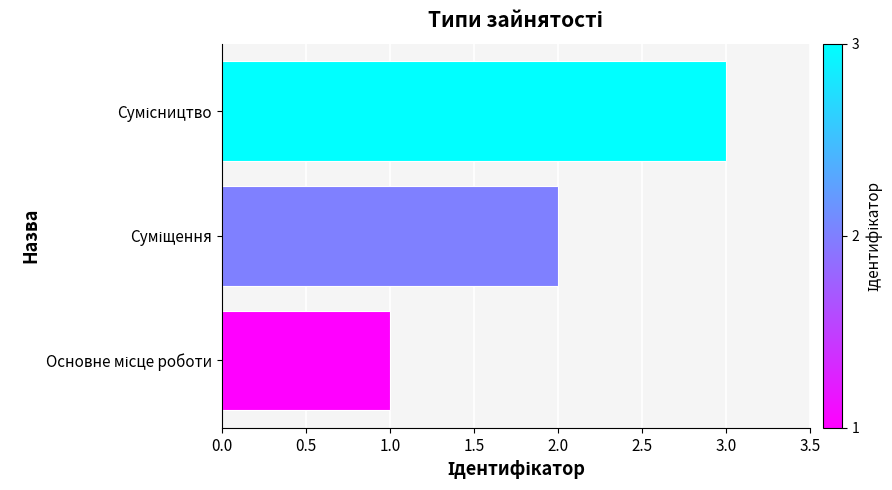

What is the minimum value shown in the chart?

1